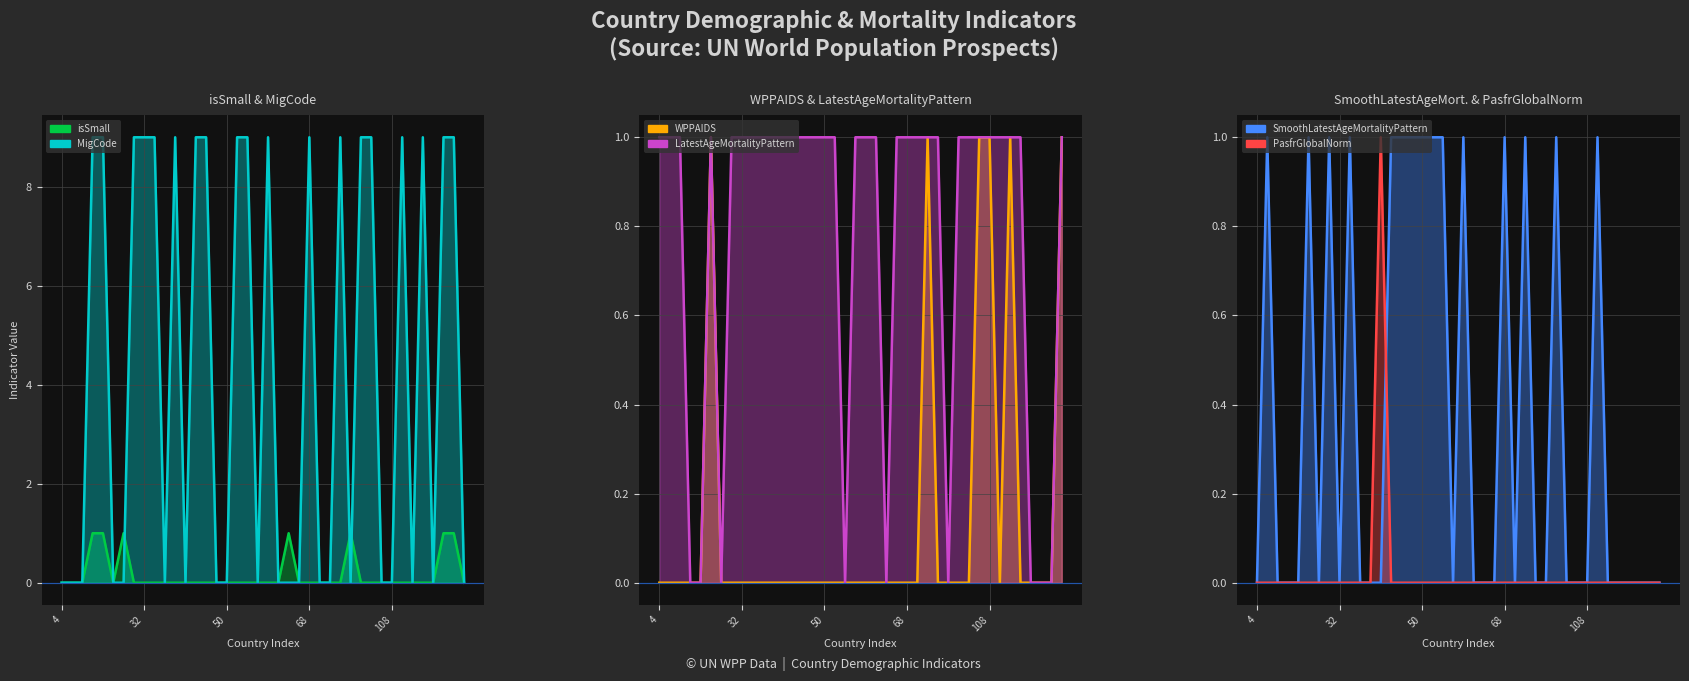

How many interior local valleys does the MigCode series have?

6